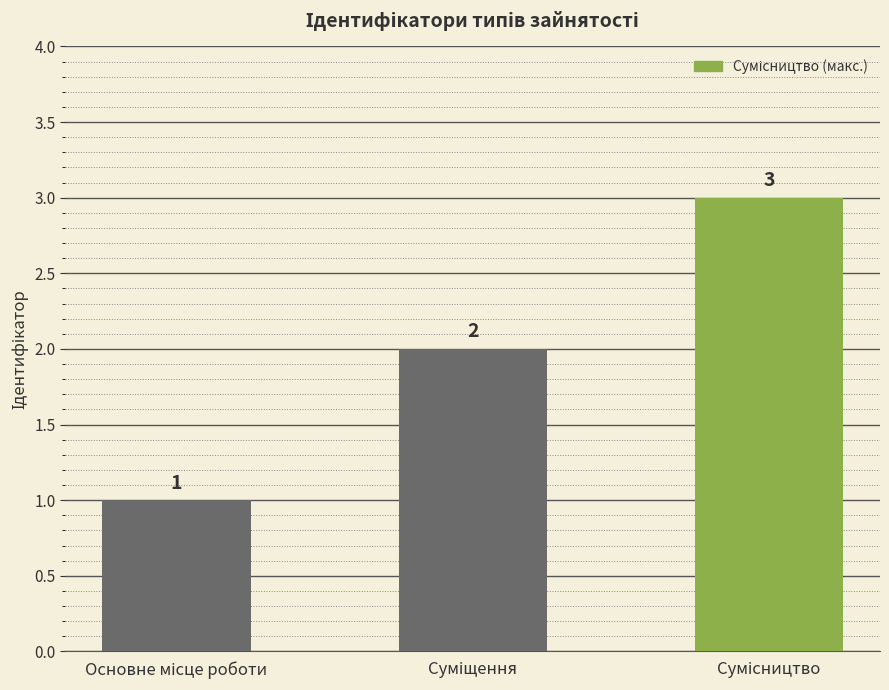

What is the maximum value shown in the chart?

3